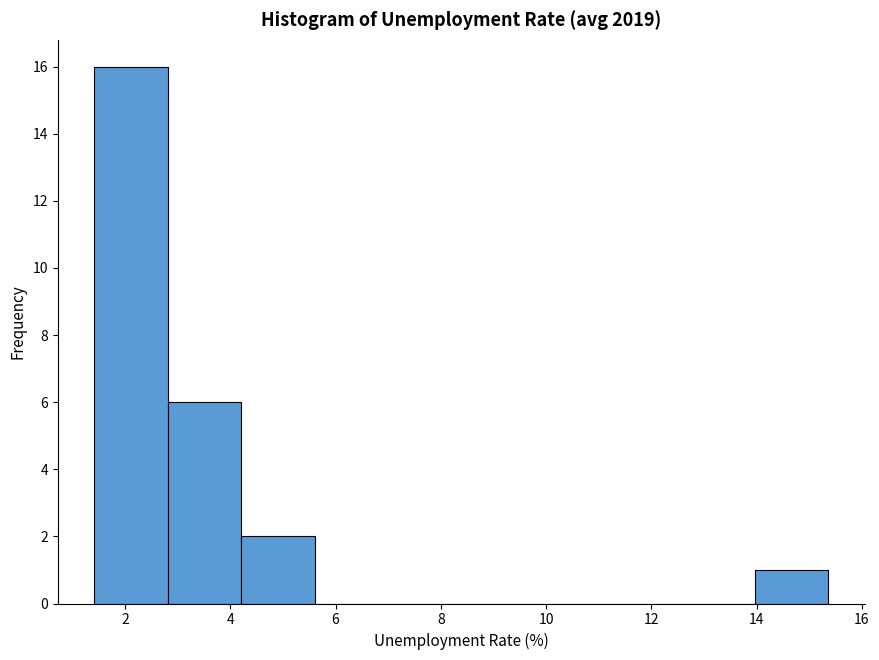

How tall is the bar that spans 1.4 to 2.8 on the x-axis? Neither the bar edges nor the heights are printed on the chart, so give them approximately, as read against the axes.

16